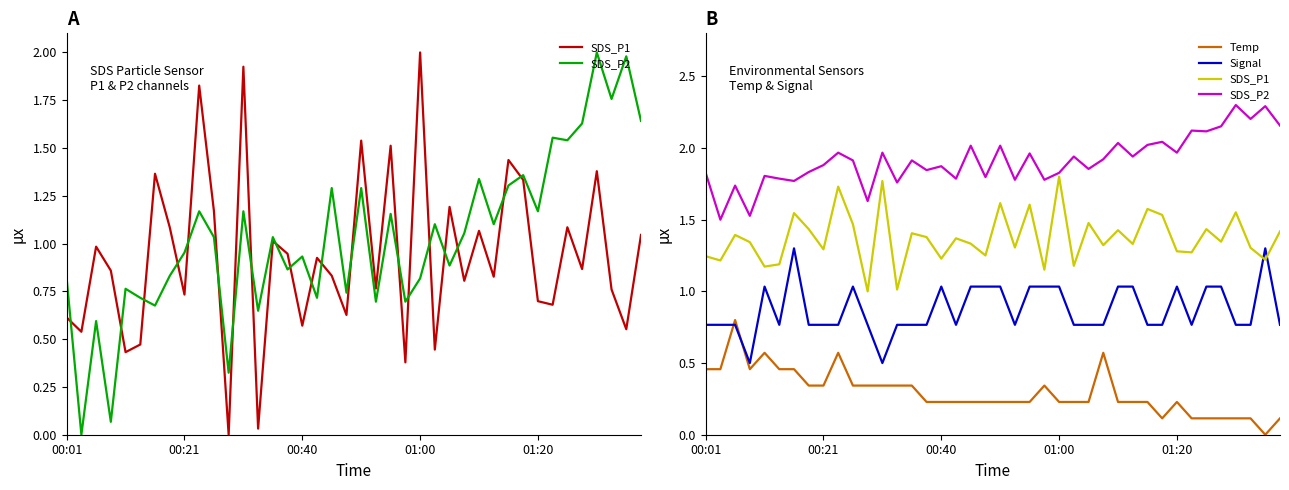

Does the chart have visible grid lines?

No